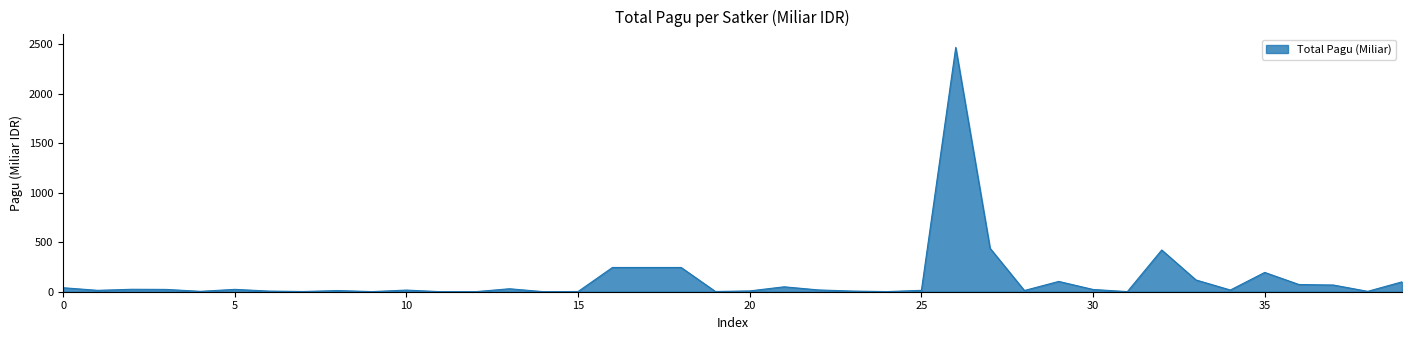

What is the average value?

127.0